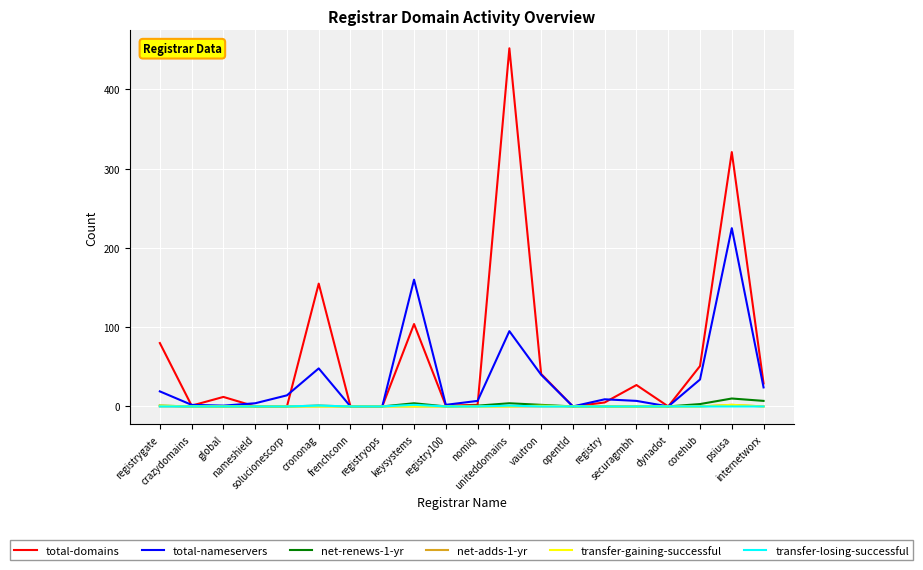

Which series has the widest spread of values?

total-domains